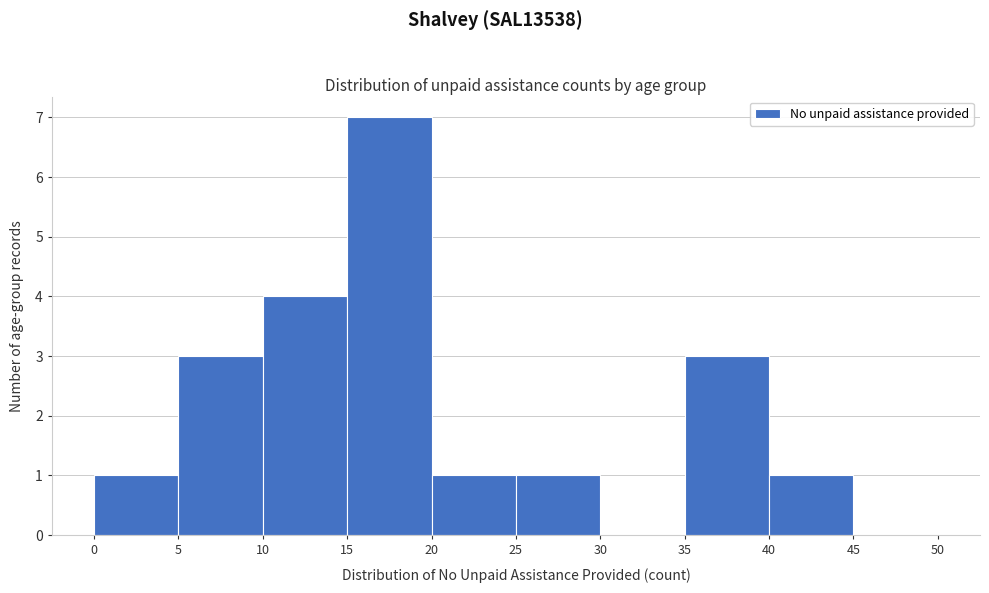

How tall is the bar that spans 15 to 20 on the x-axis? The values are not printed on the chart, so give them approximately, as read against the axis.

7